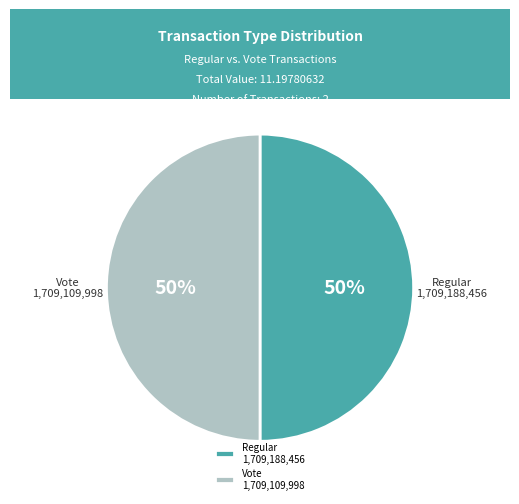

Is it true that Regular is 60% of the pie?

False